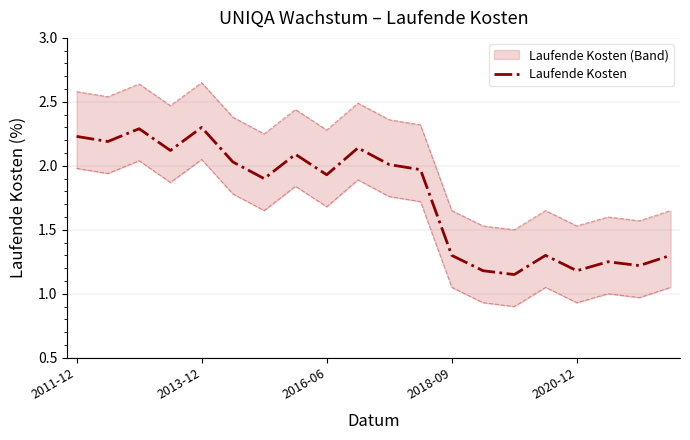

True or false: there are more than 2 points higher than both neighbors.

True